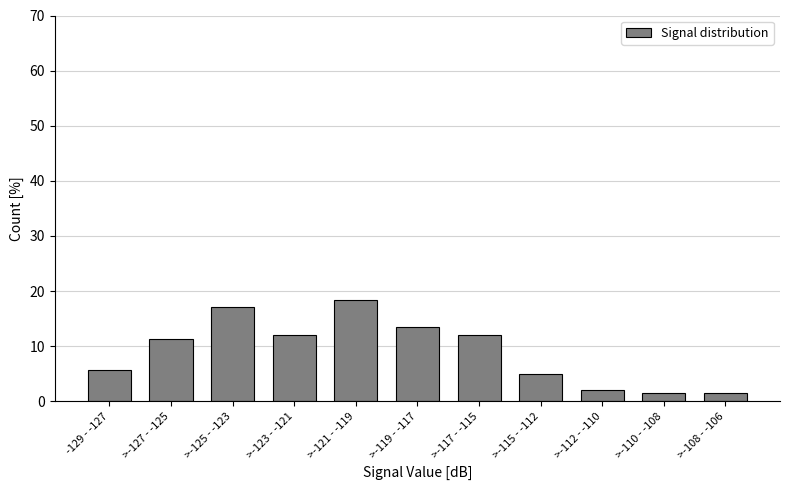

Reading right to left, transcribe all the data shown in this chart.

>-108 - -106=1.4	>-110 - -108=1.4	>-112 - -110=2.1	>-115 - -112=5.0	>-117 - -115=12.1	>-119 - -117=13.5	>-121 - -119=18.4	>-123 - -121=12.1	>-125 - -123=17.0	>-127 - -125=11.3	-129 - -127=5.7